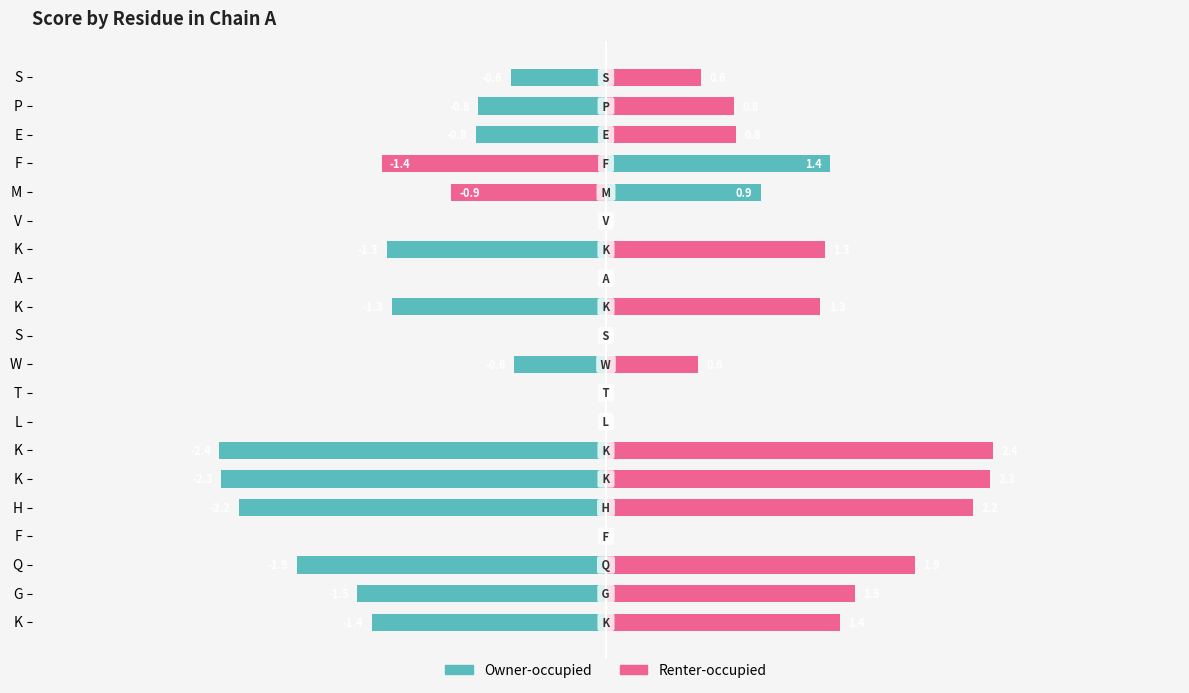

The value of Owner-occupied at V is 0.0. True or false?

True